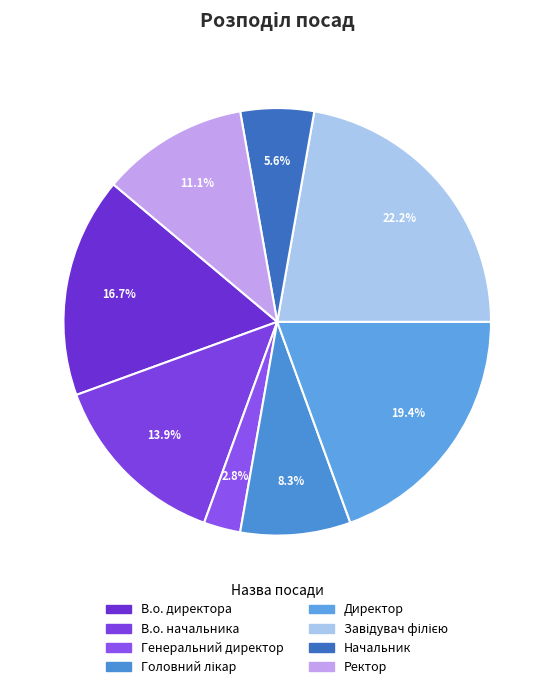

Count the number of slices in the pie.

8